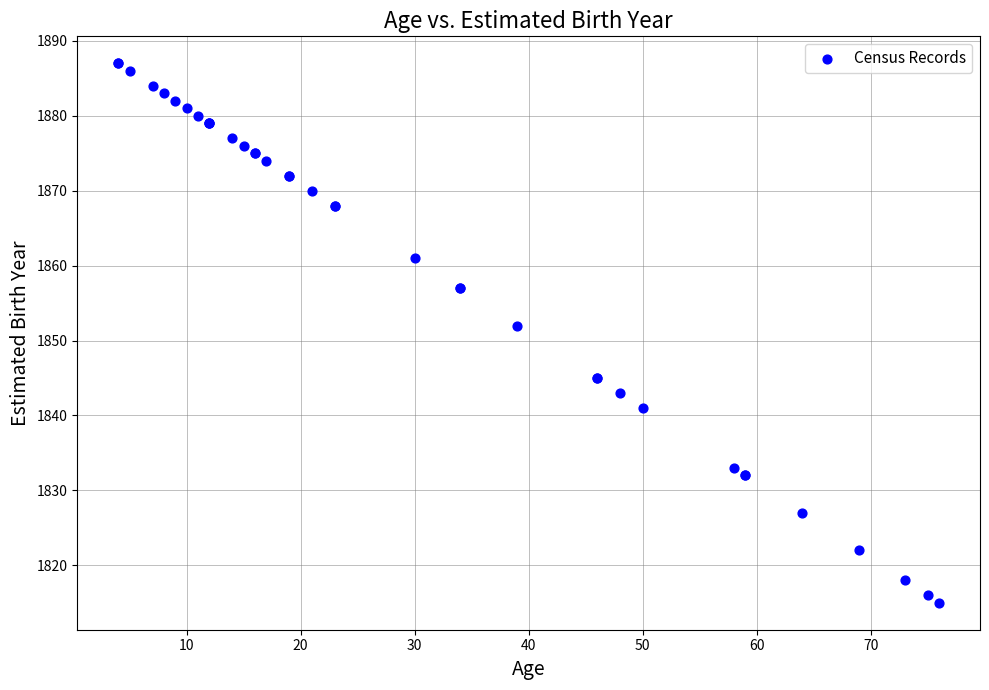

What Y value in the scatter plot is closest to 1851?

1852